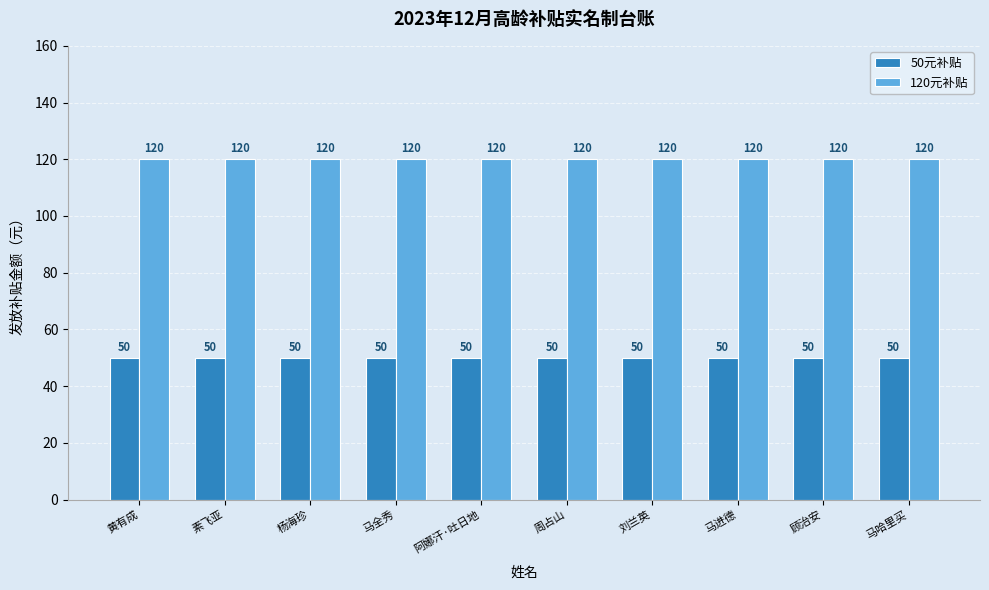

What is the sum of the 120元补贴 values at 周占山 and 马哈里买?

240